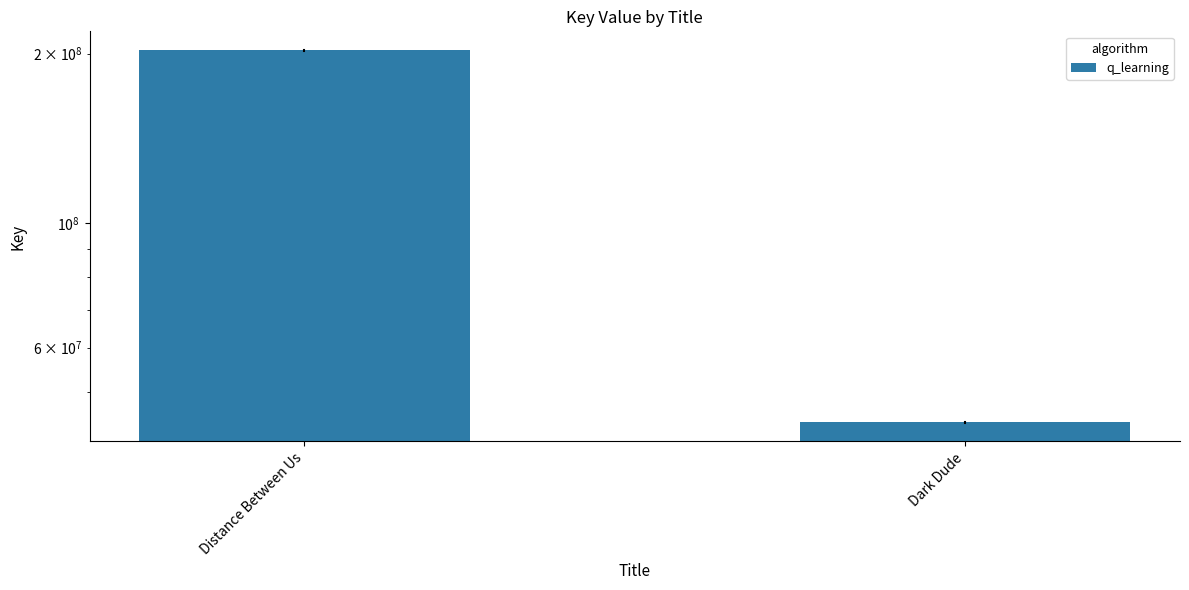

Reading left to right, what are all the values shown in this chart?

Distance Between Us=202635845	Dark Dude=44172924